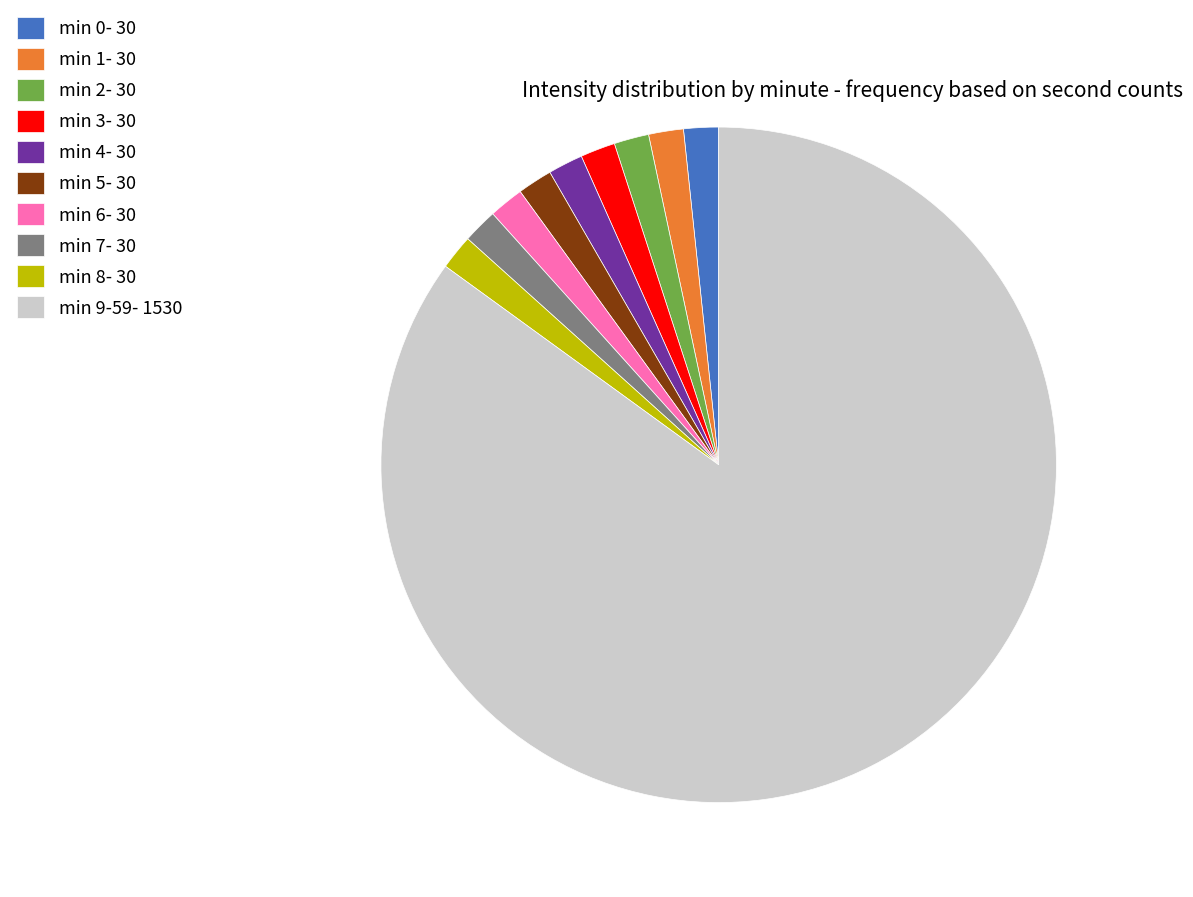

What is the ratio of the value at min 9-59- 1530 to the value at min 3- 30?

51.0